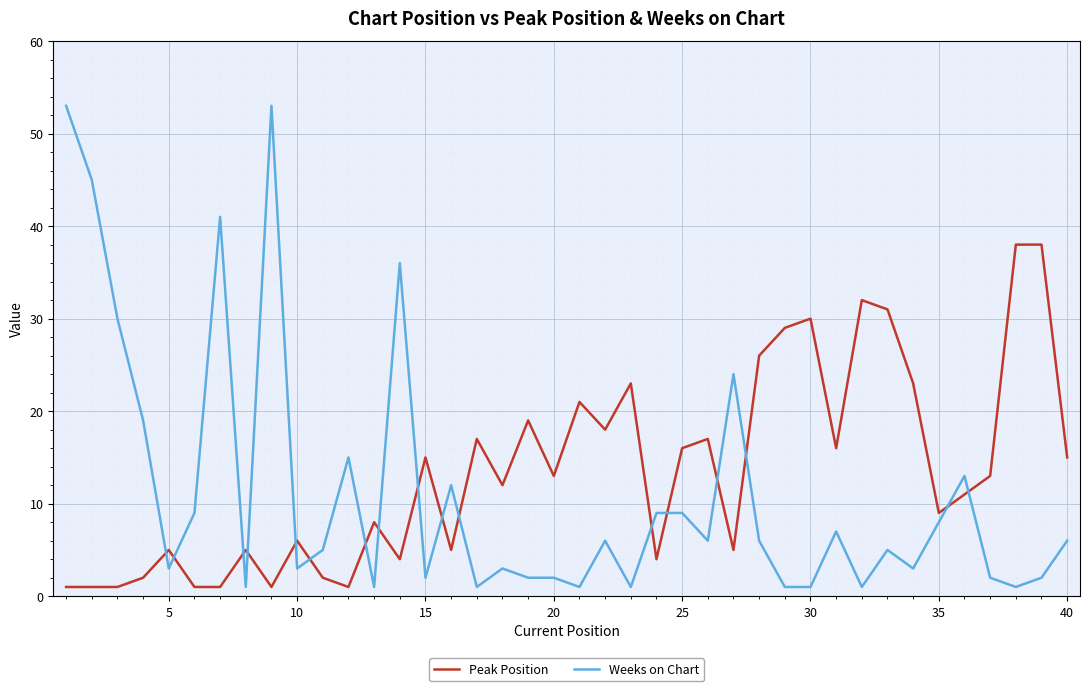

How many intersections are there between Weeks on Chart and Peak Position?

17